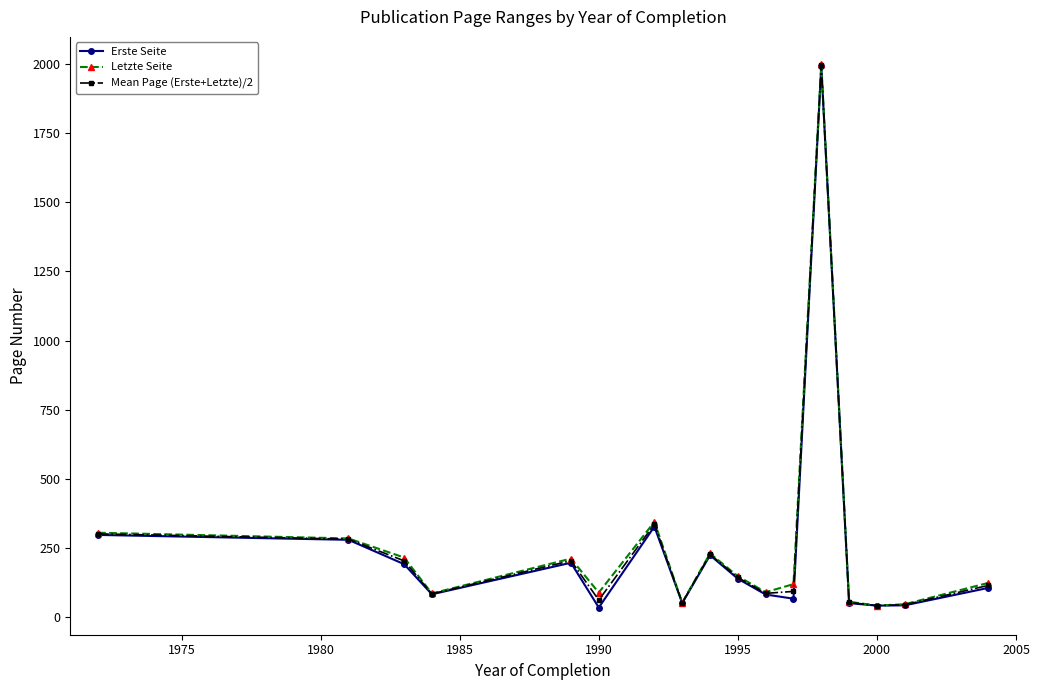

True or false: Letzte Seite has more than 1 interior local peaks.

True